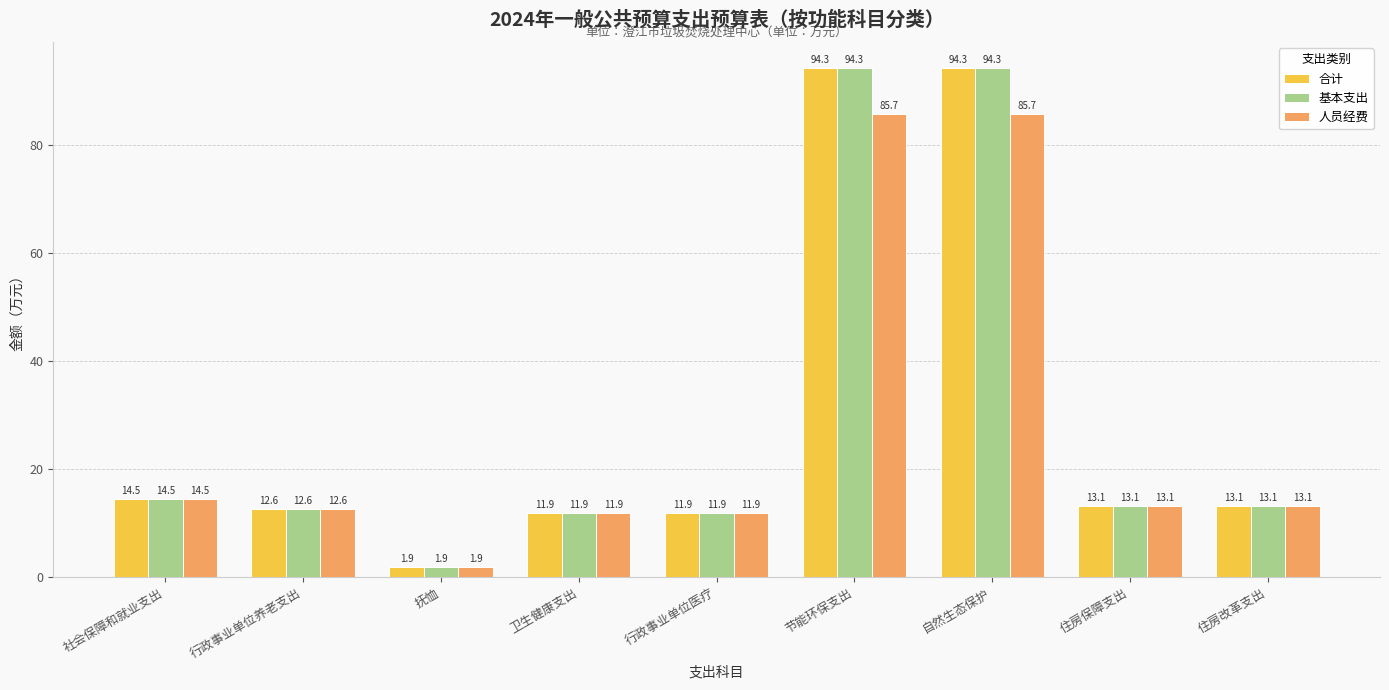

Reading left to right, extract all data points from this chart.

合计: 14.5	12.6	1.9	11.9	11.9	94.3	94.3	13.1	13.1
基本支出: 14.5	12.6	1.9	11.9	11.9	94.3	94.3	13.1	13.1
人员经费: 14.5	12.6	1.9	11.9	11.9	85.7	85.7	13.1	13.1